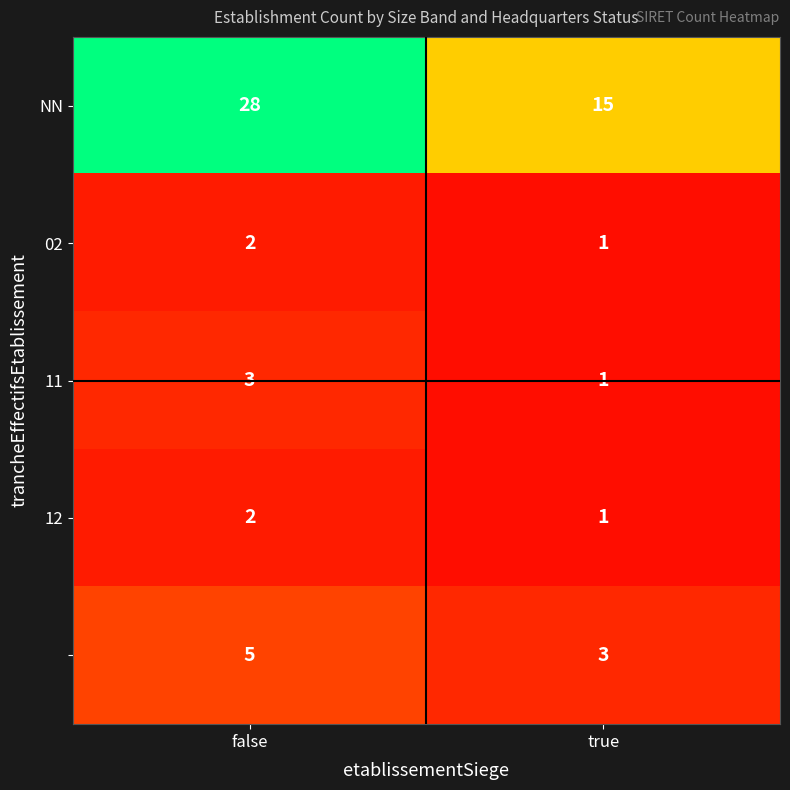

What is the difference between the highest and lowest values at true?

14